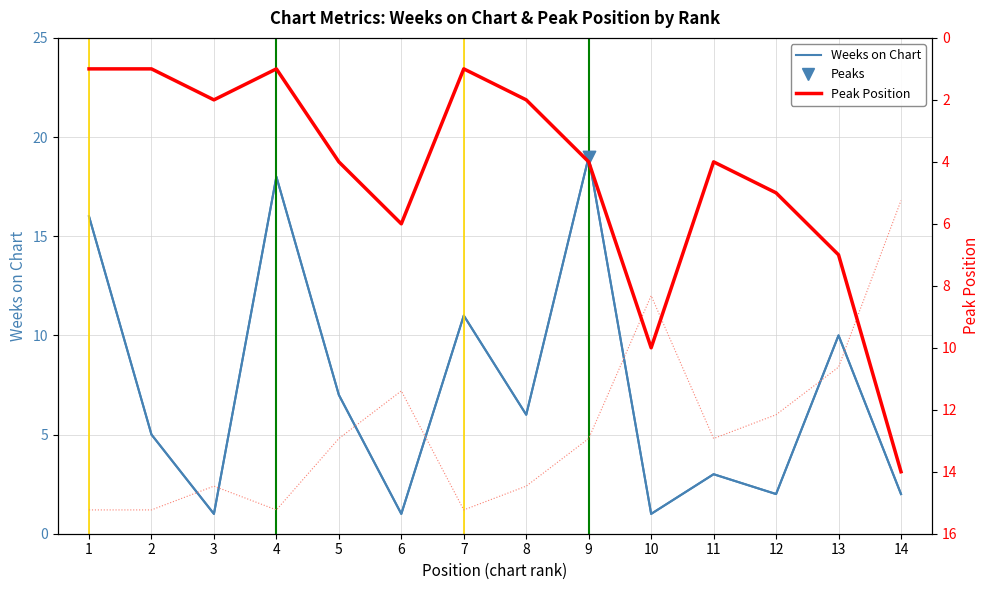

At how many categories does at least one series exceed 7?

7